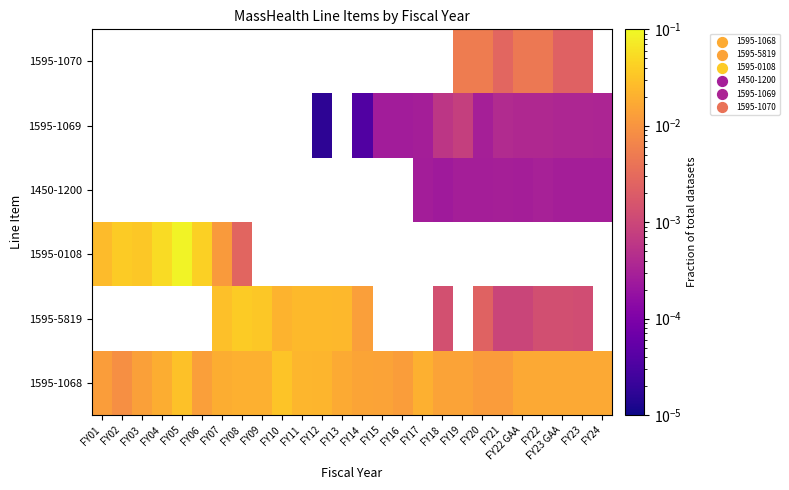

Which label corresponds to the largest value in the chart?

FY05